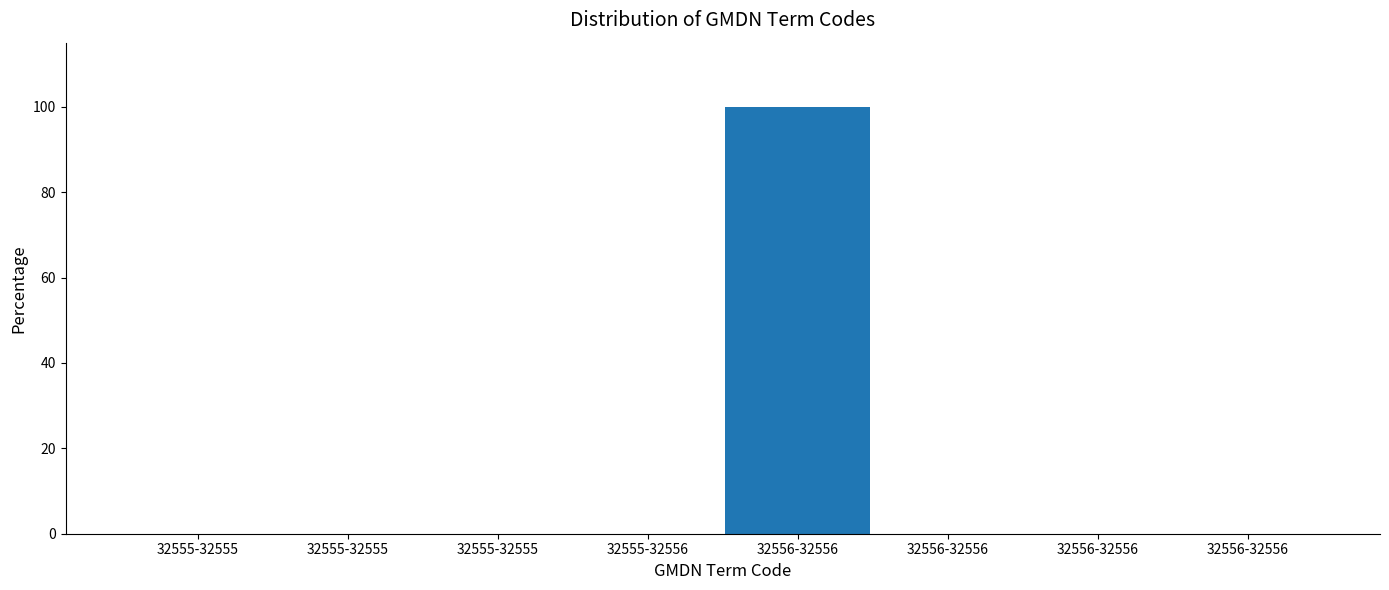

Are the bars horizontal?

No